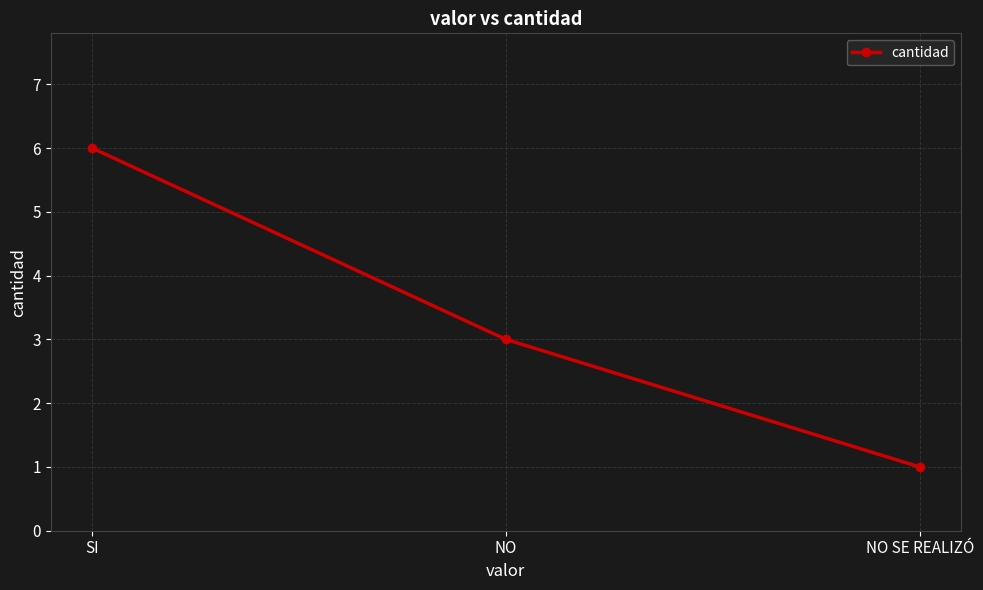

What is the difference between the values at NO SE REALIZÓ and SI?

5